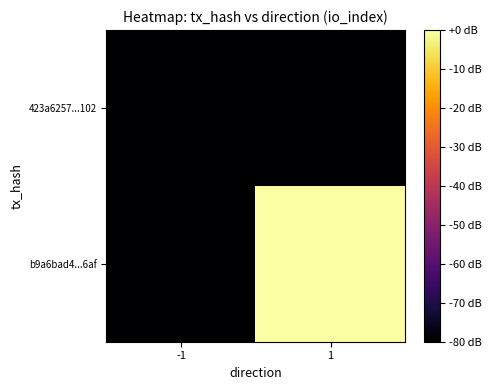

Which series has the largest range (max minus min)?

b9a6bad4...6af